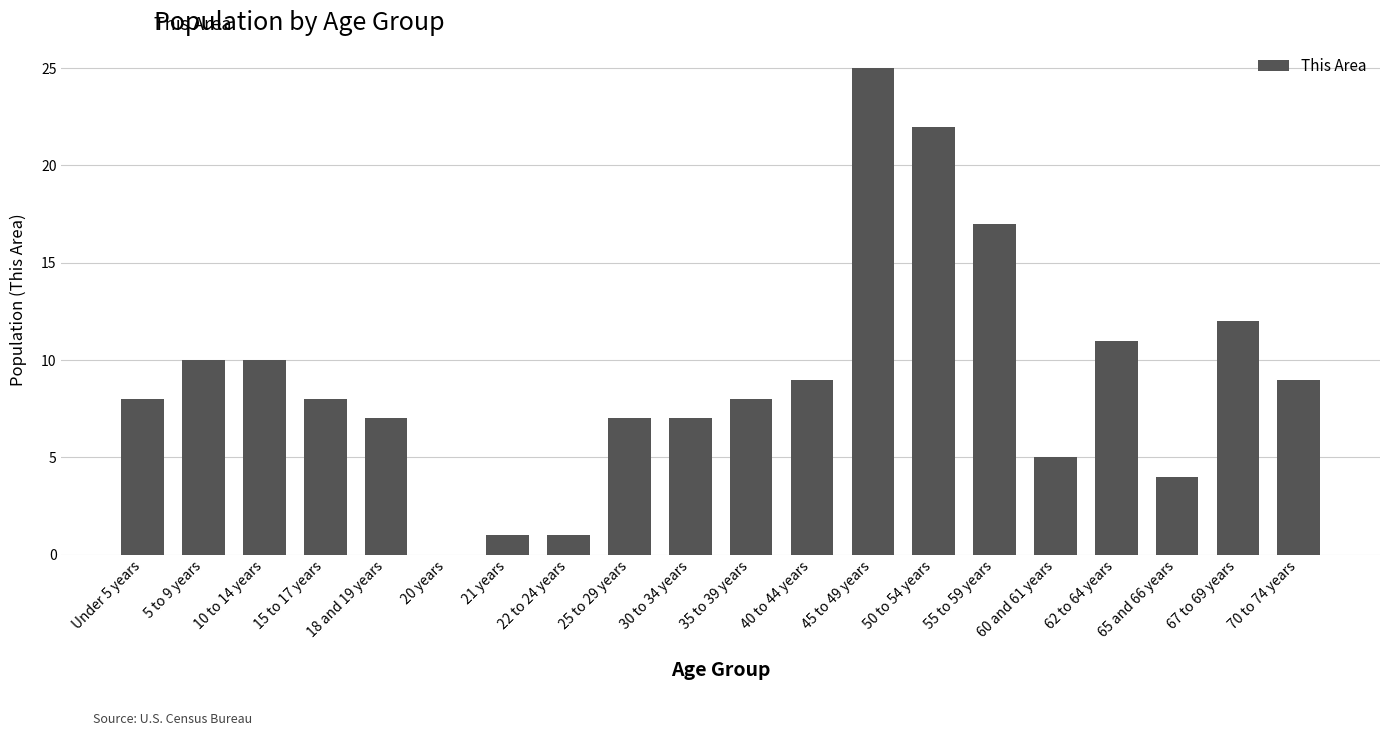

Reading left to right, what are all the values shown in this chart?

Under 5 years=8	5 to 9 years=10	10 to 14 years=10	15 to 17 years=8	18 and 19 years=7	20 years=0	21 years=1	22 to 24 years=1	25 to 29 years=7	30 to 34 years=7	35 to 39 years=8	40 to 44 years=9	45 to 49 years=25	50 to 54 years=22	55 to 59 years=17	60 and 61 years=5	62 to 64 years=11	65 and 66 years=4	67 to 69 years=12	70 to 74 years=9